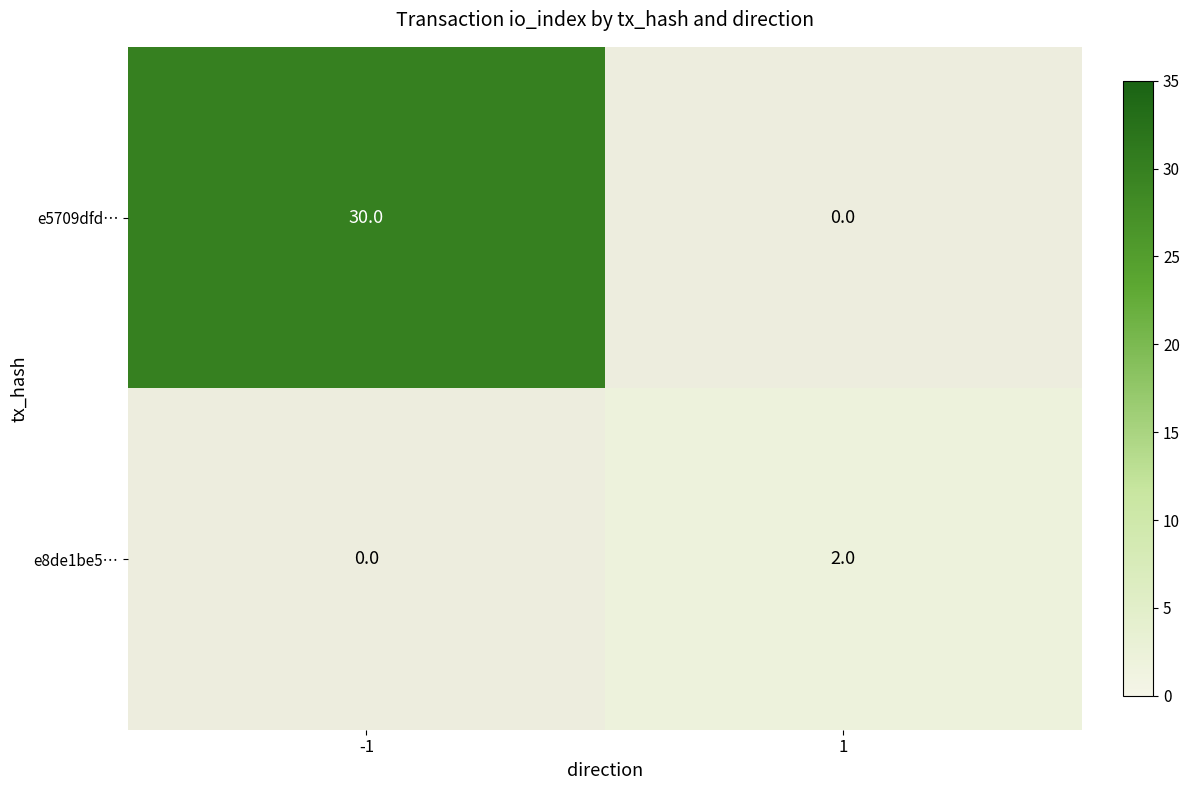

True or false: e8de1be5… has a value of 3 at 1.

False